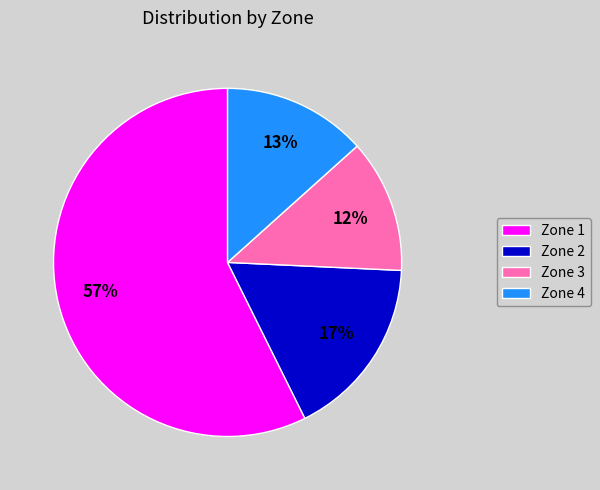

Which has a higher value, Zone 2 or Zone 4?

Zone 2